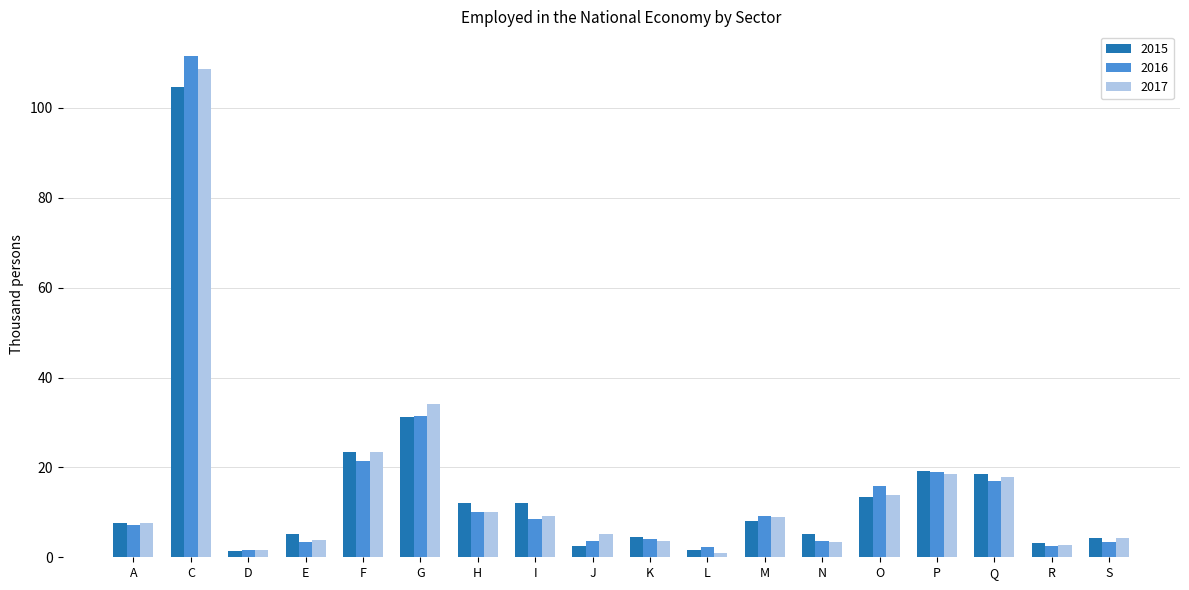

Count the number of data series in this chart.

3